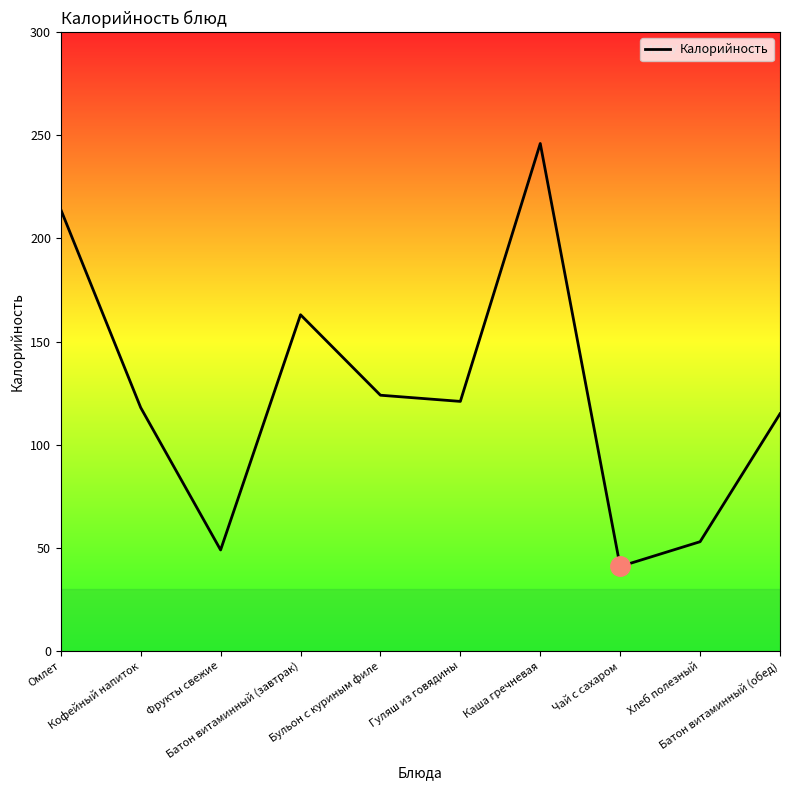

Approximately how many times larger is the value at Батон витаминный (завтрак) compared to Бульон с куриным филе?

1.3